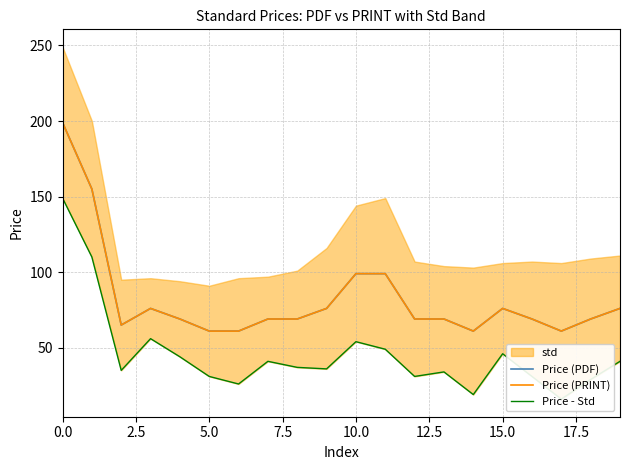

What is the lowest value of the Price - Std series?

16